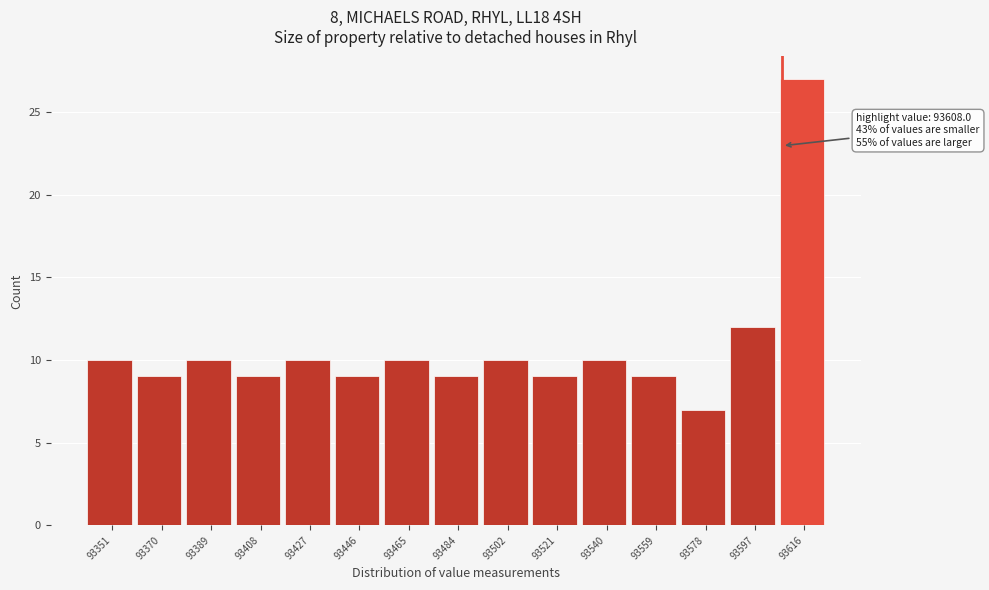

Which range on the x-axis has the tallest bar?

93608 to 93626